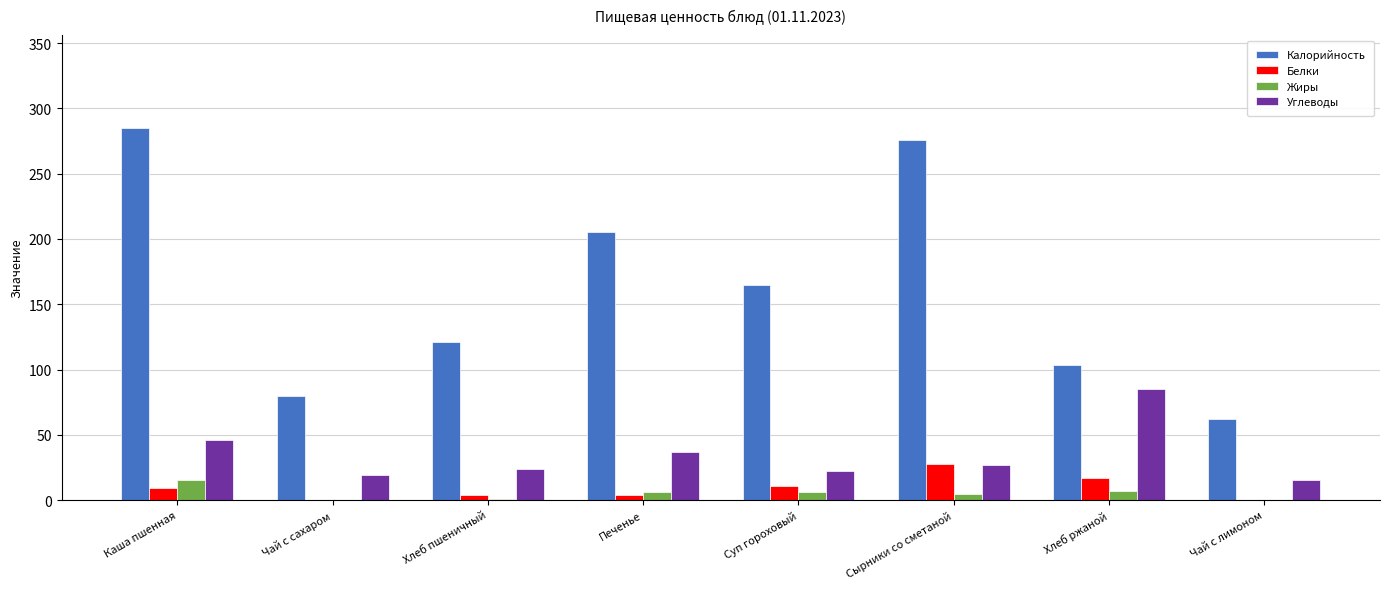

What are all the series names shown in the legend?

Калорийность, Белки, Жиры, Углеводы